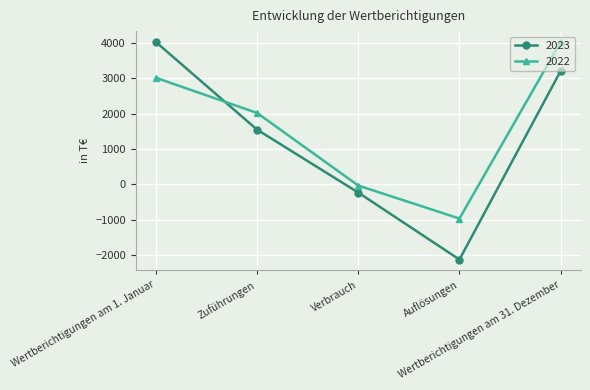

How many interior local valleys does the 2023 series have?

1